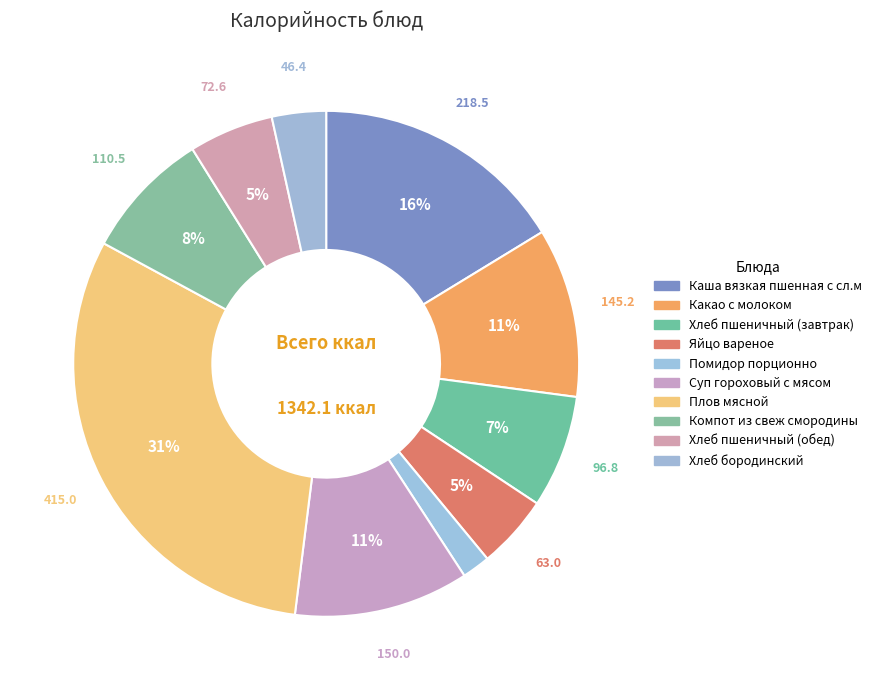

To the nearest percent, what is the combined percentage of Хлеб бородинский and Суп гороховый с мясом?

15%